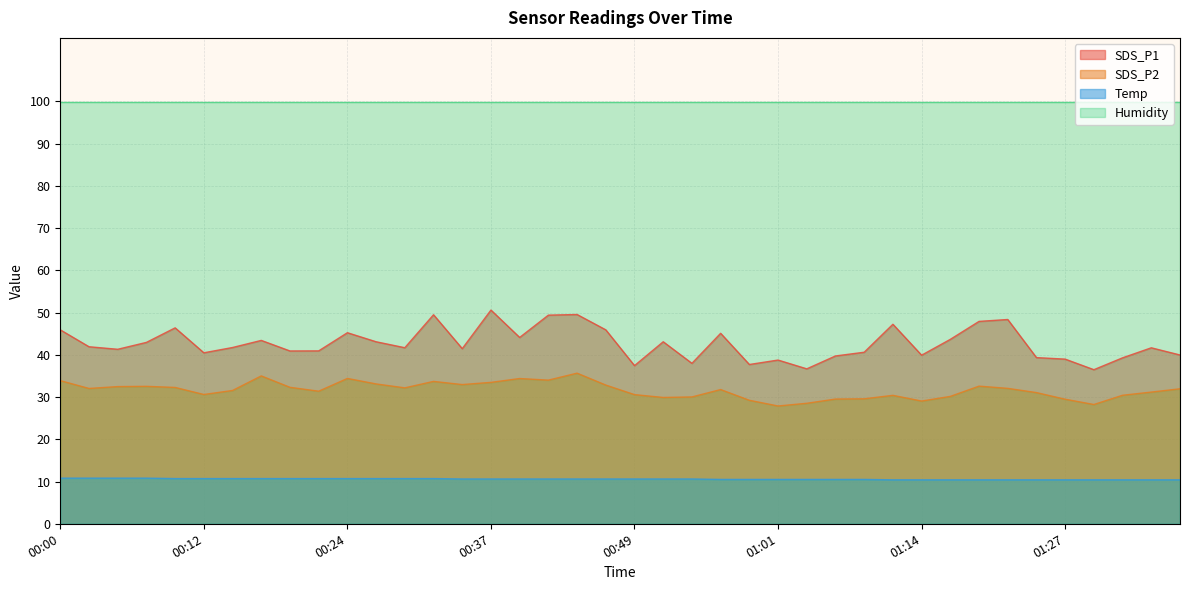

Rank the series by their maximum value, from highest to lowest.

Humidity, SDS_P1, SDS_P2, Temp